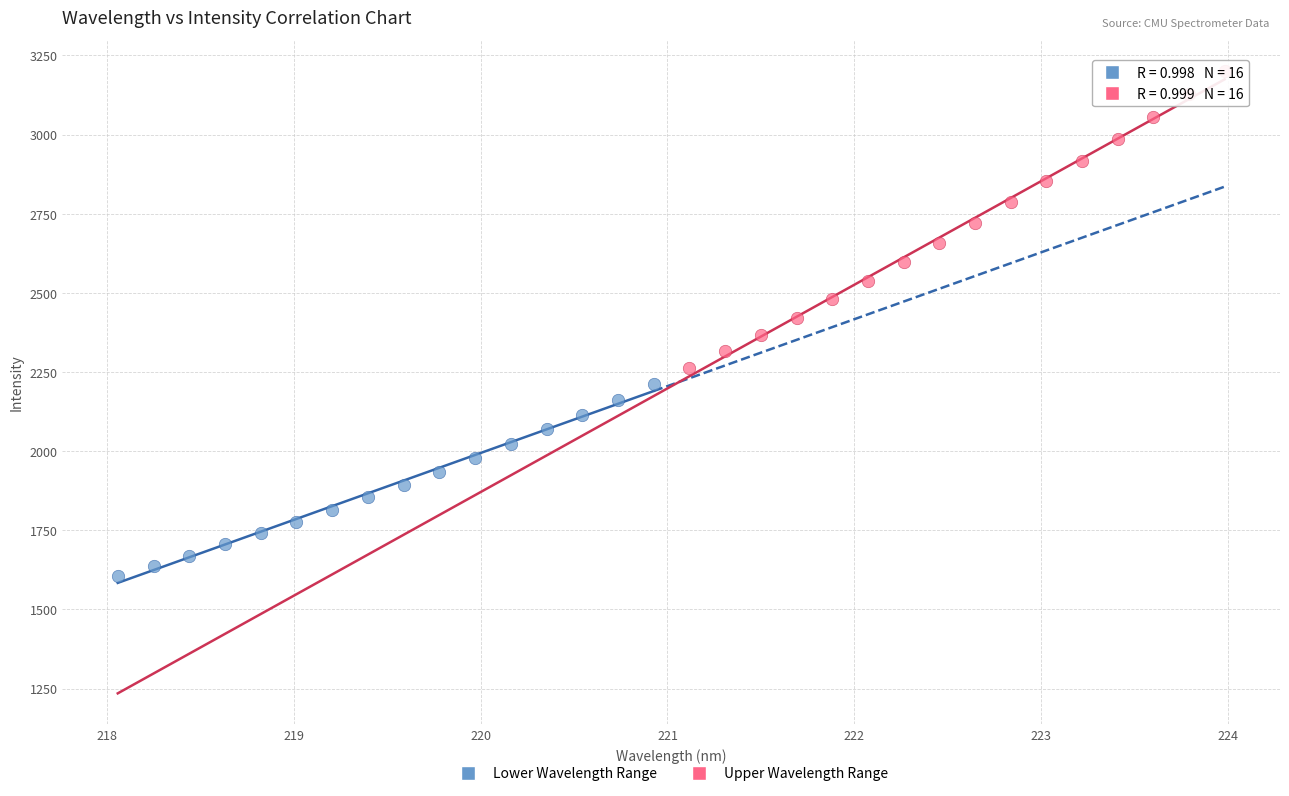

Which series has the widest spread of Y values?

Upper Wavelength Range